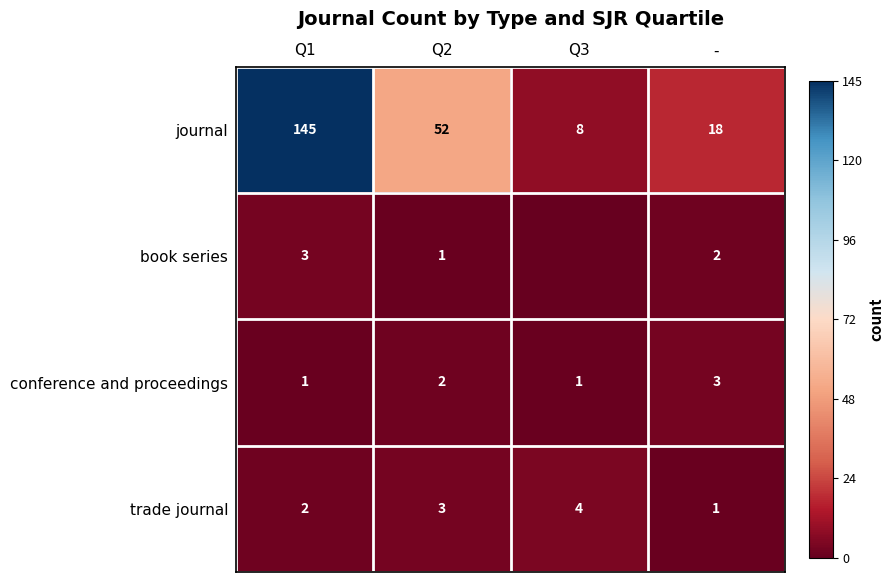

What is the total value across all series at -?

24